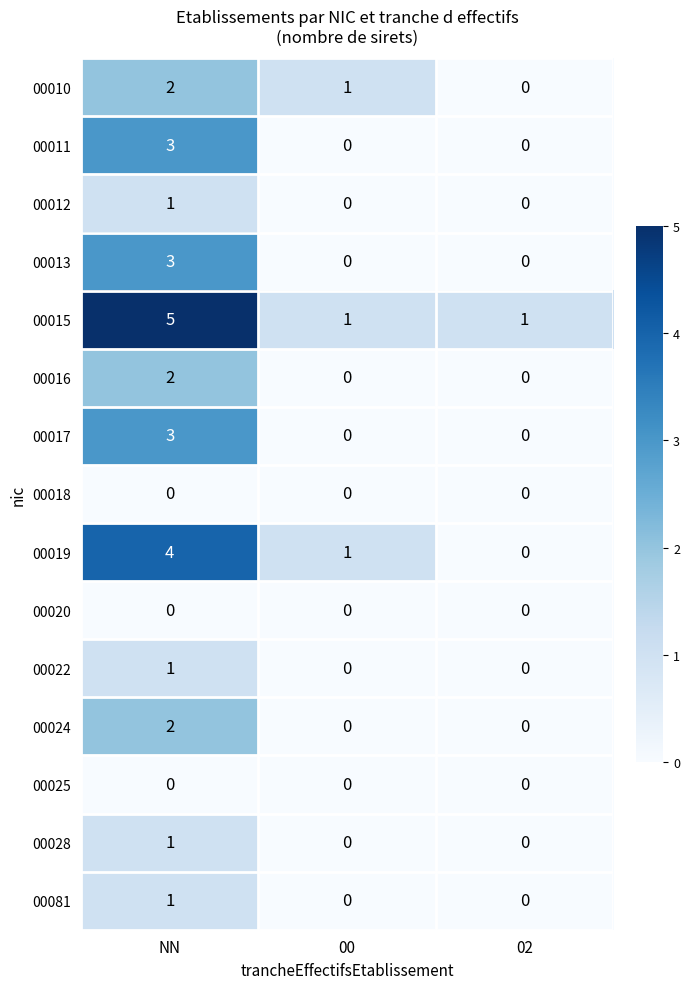

Is it true that 00017 equals 3 at NN?

True